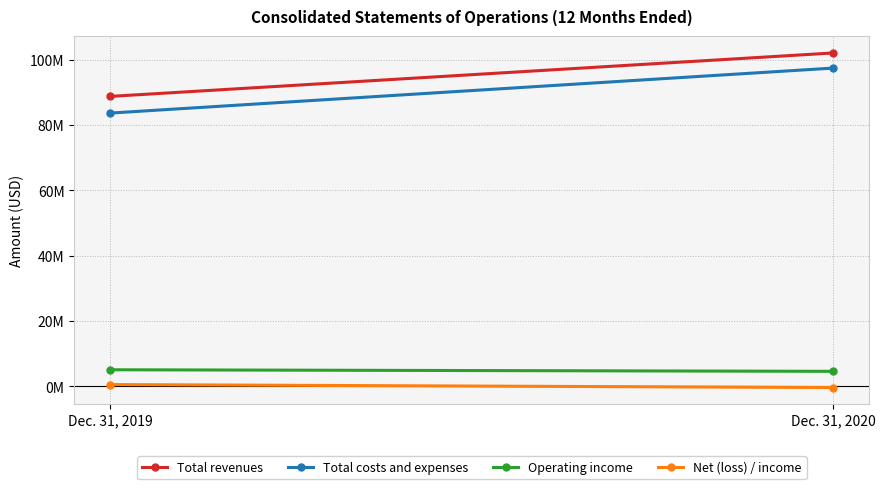

Rank the series by their maximum value, from lowest to highest.

Net (loss) / income, Operating income, Total costs and expenses, Total revenues